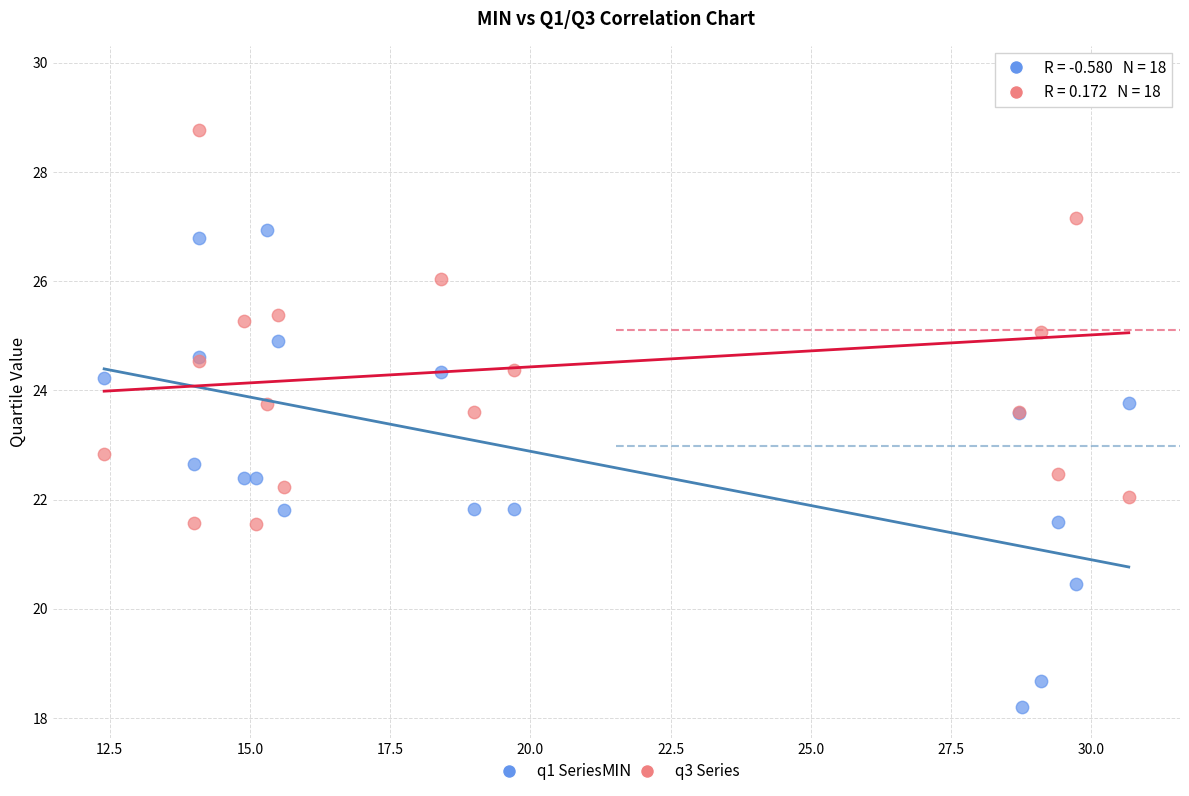

Across all series, what Y value is closest to 23?

22.8